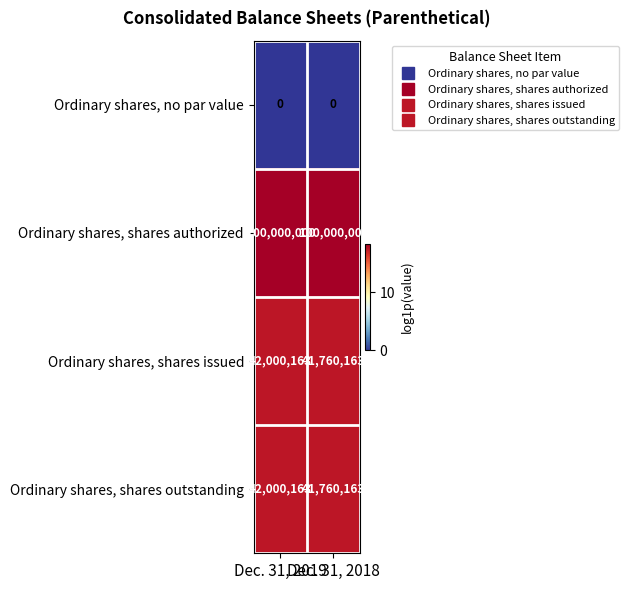

Which series has the largest total across all categories?

Ordinary shares, shares authorized